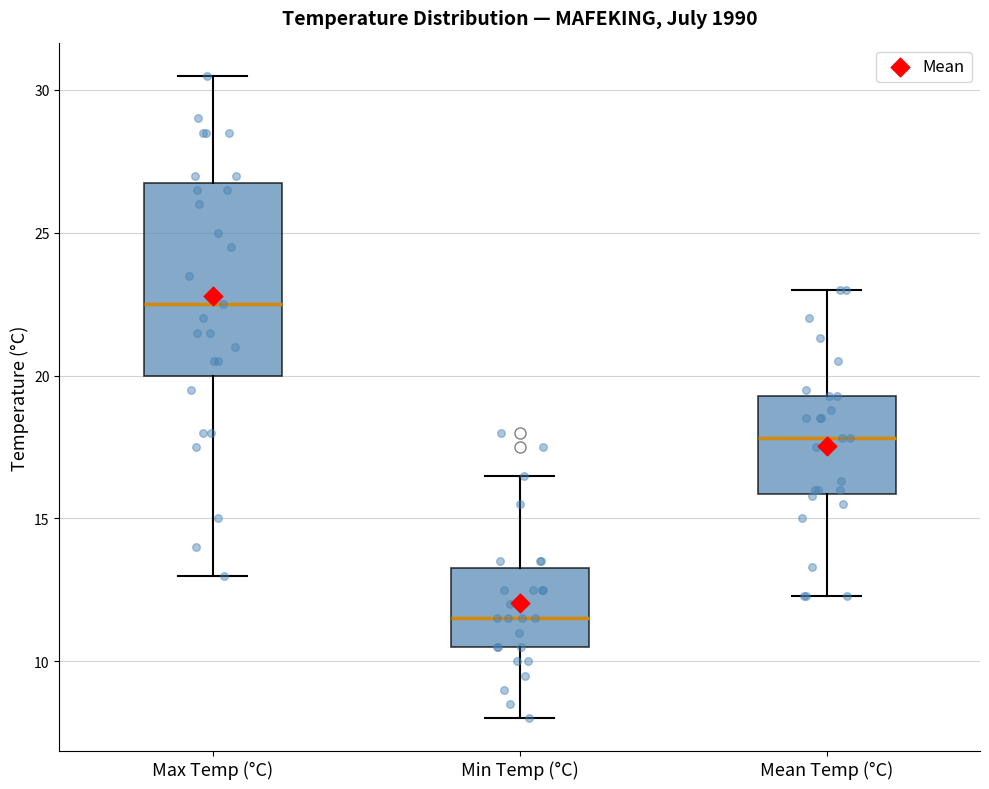

Reading left to right, read every box against the y-axis: the position of its median line, the range the box covers, and the ends of its whiskers. The values are not printed on the chart, so give them approximately, as read against the axis.

Max Temp (°C): median 22.5, box 20.0 to 27.0, whiskers 13.0 to 30.5
Min Temp (°C): median 11.5, box 10.5 to 13.5, whiskers 8.0 to 16.5
Mean Temp (°C): median 18.0, box 16.0 to 19.5, whiskers 12.5 to 23.0